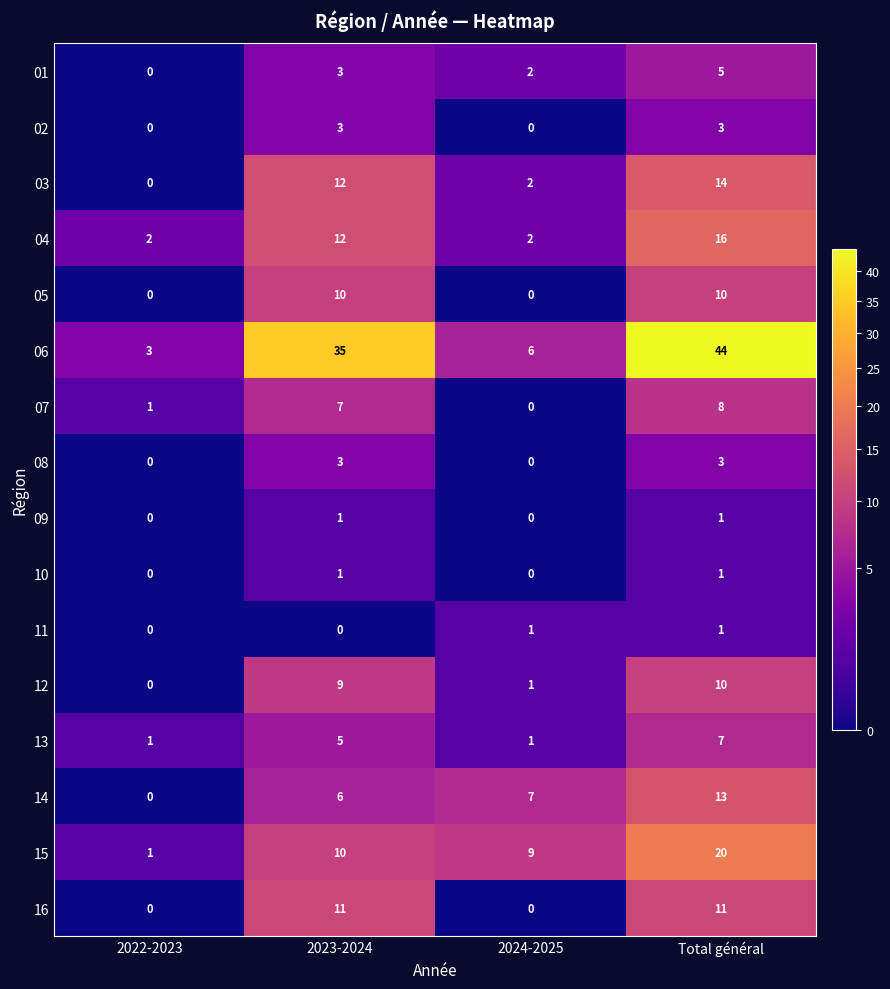

Which series has the largest total across all categories?

06